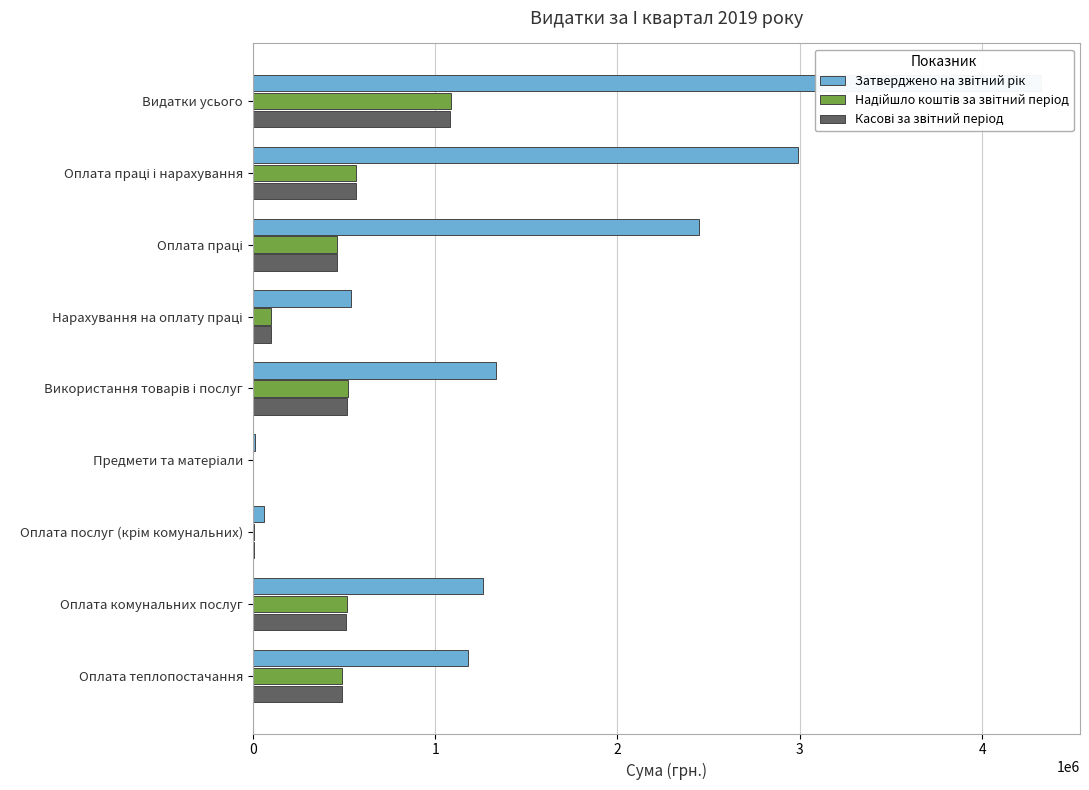

What is the difference between the second highest and minimum values in the Затверджено на звітний рік series?

2979000.0